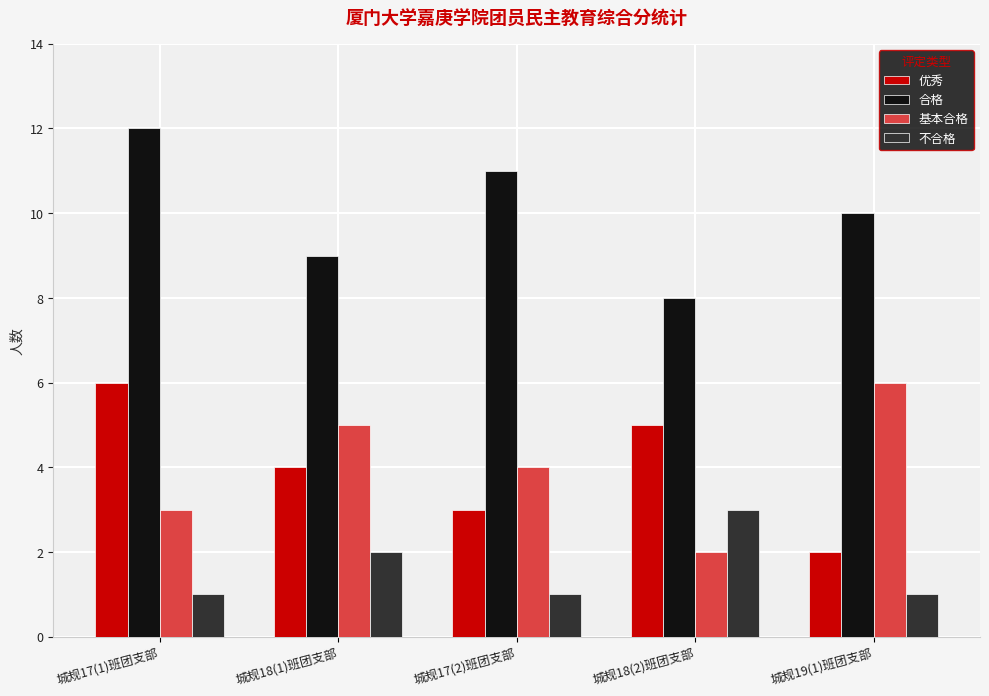

Reading right to left, extract all data points from this chart.

优秀: 城规19(1)班团支部=2	城规18(2)班团支部=5	城规17(2)班团支部=3	城规18(1)班团支部=4	城规17(1)班团支部=6
合格: 城规19(1)班团支部=10	城规18(2)班团支部=8	城规17(2)班团支部=11	城规18(1)班团支部=9	城规17(1)班团支部=12
基本合格: 城规19(1)班团支部=6	城规18(2)班团支部=2	城规17(2)班团支部=4	城规18(1)班团支部=5	城规17(1)班团支部=3
不合格: 城规19(1)班团支部=1	城规18(2)班团支部=3	城规17(2)班团支部=1	城规18(1)班团支部=2	城规17(1)班团支部=1